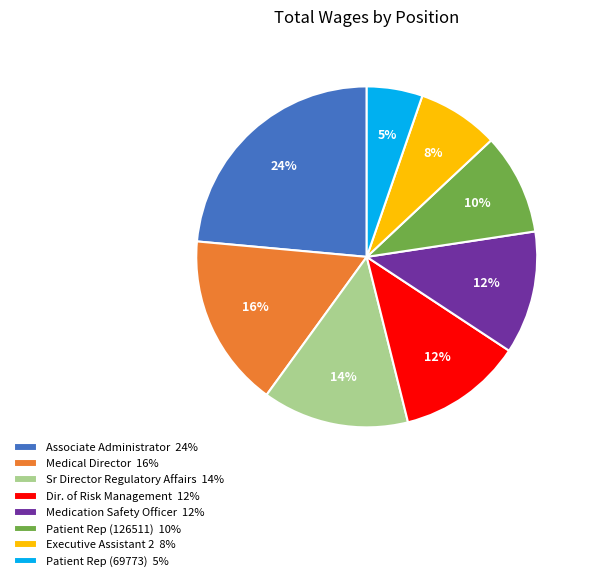

To the nearest percent, what is the average slice percentage?

12%